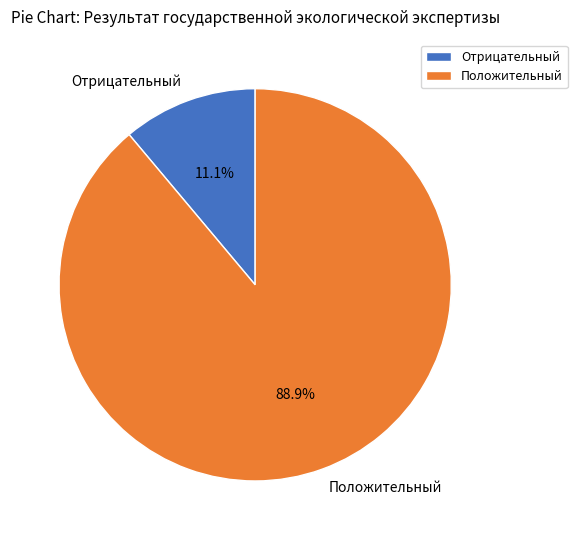

Rank the categories by value from lowest to highest.

Отрицательный, Положительный